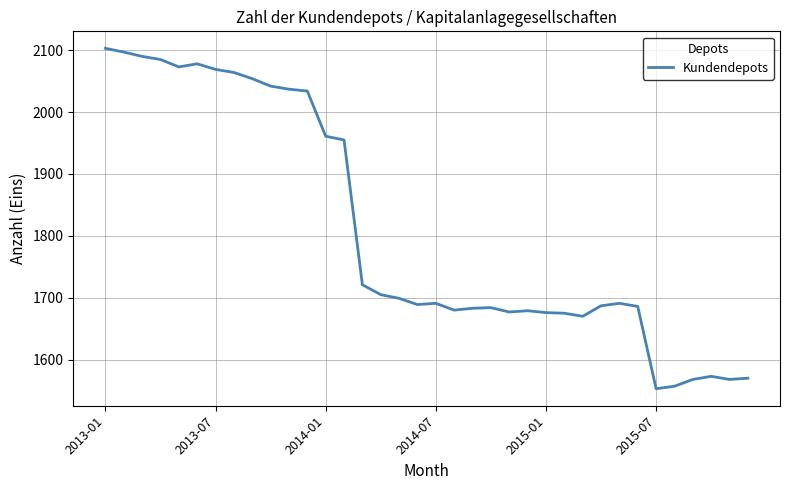

What is the difference between the maximum and minimum values?

550